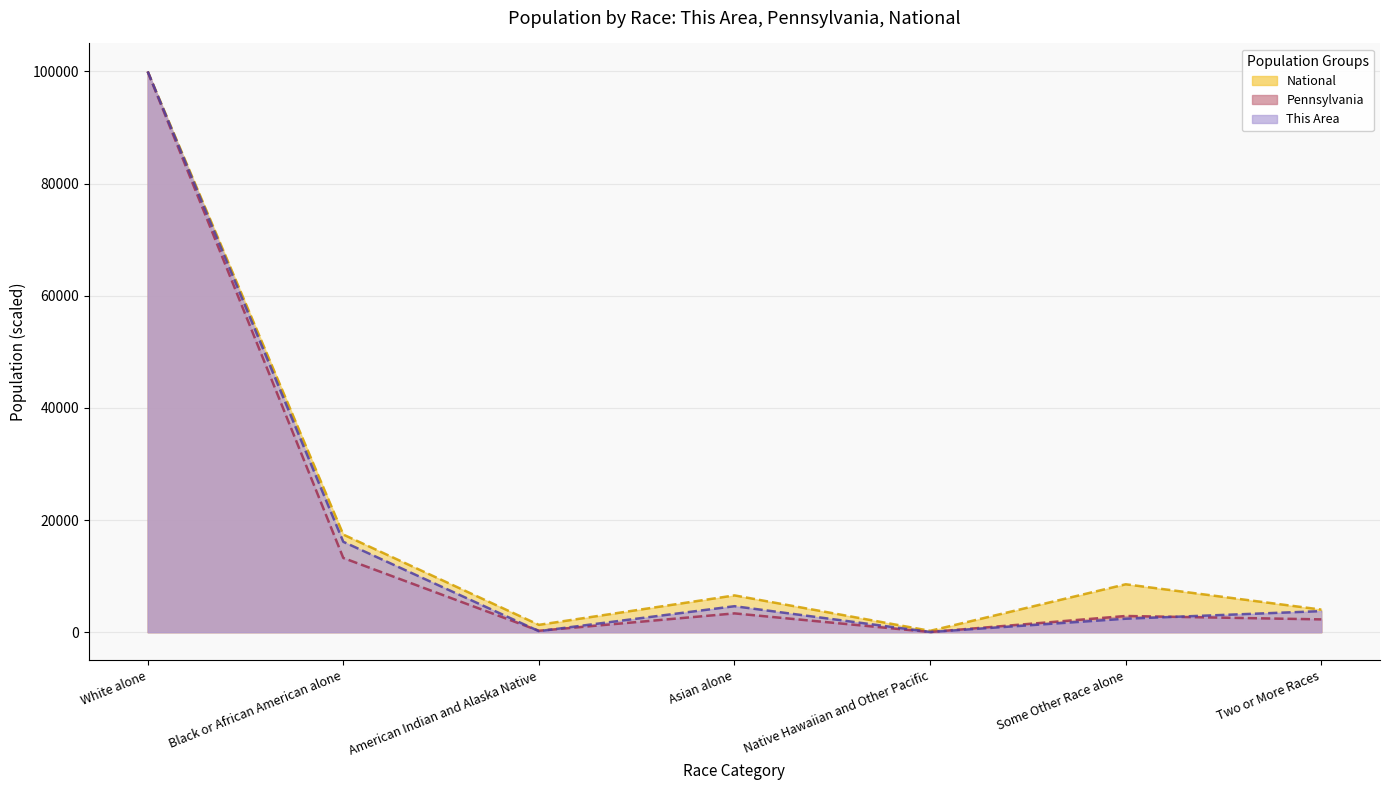

The value of National at Some Other Race alone is 8547.1. True or false?

True